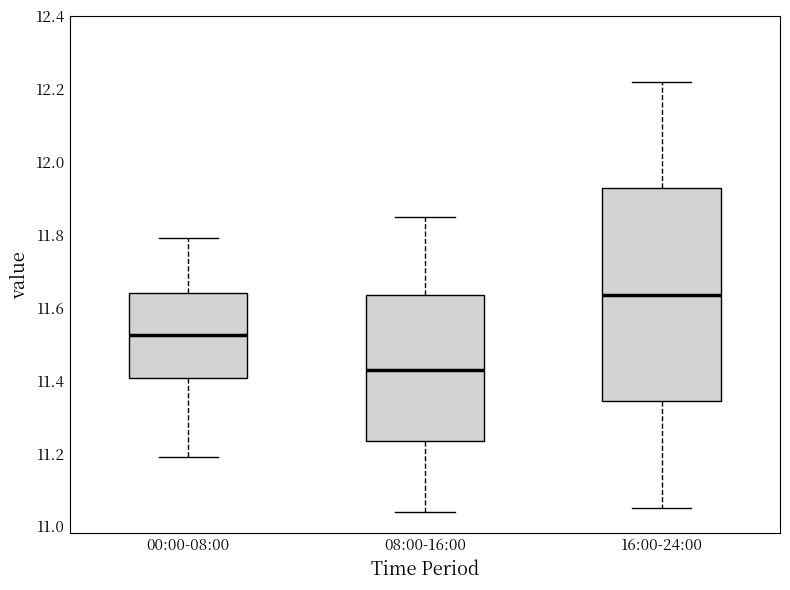

Which box is the tallest, from its lower edge to its upper edge?

16:00-24:00